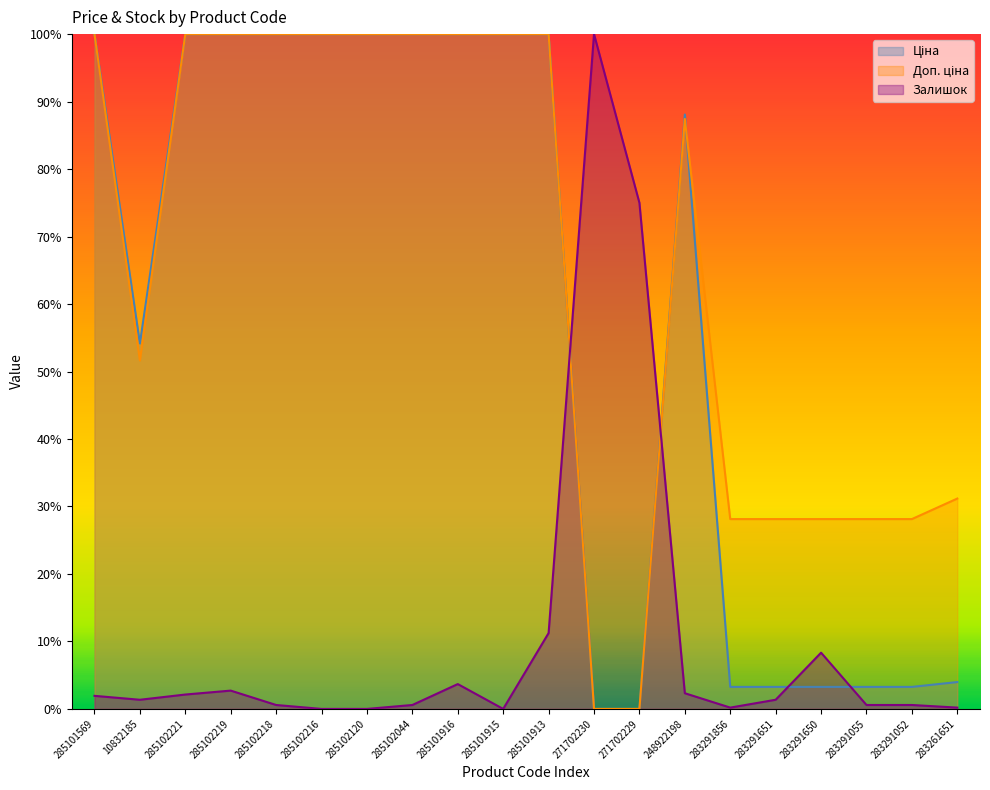

How many distinct data groups are displayed?

3